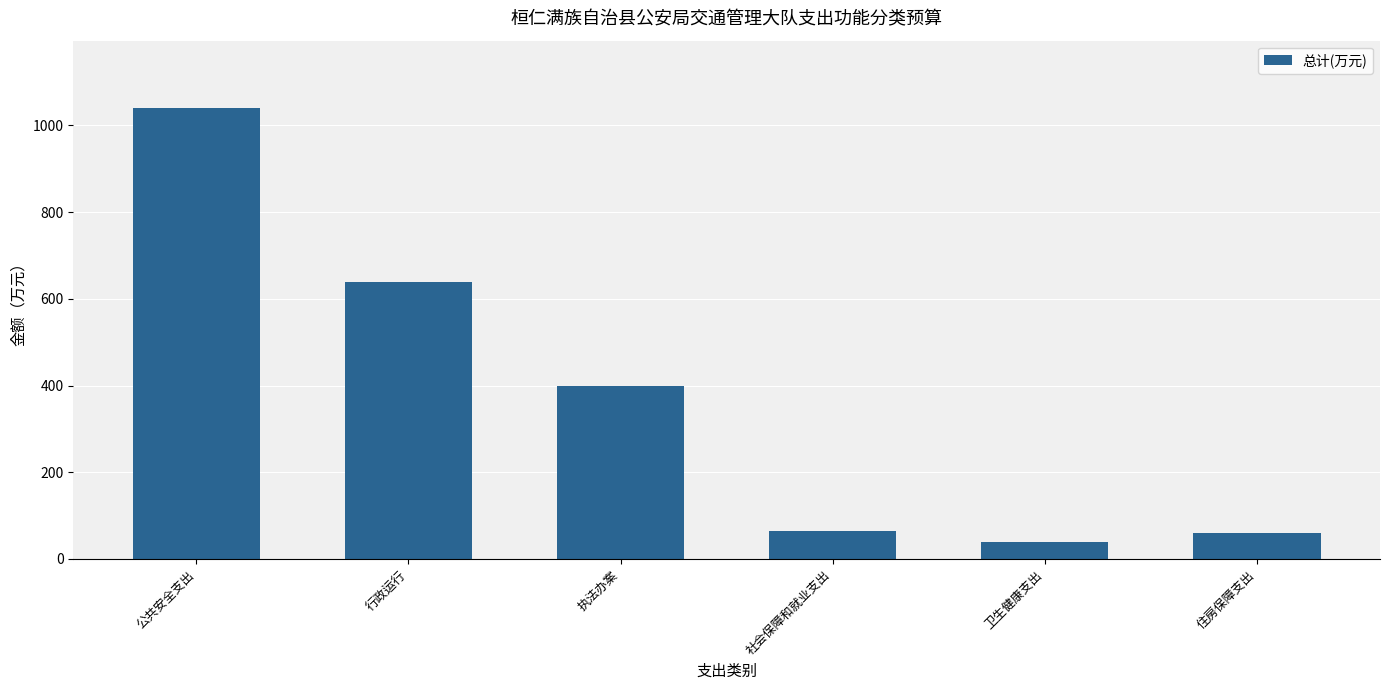

True or false: the data shows 1039.5 at 公共安全支出.

True